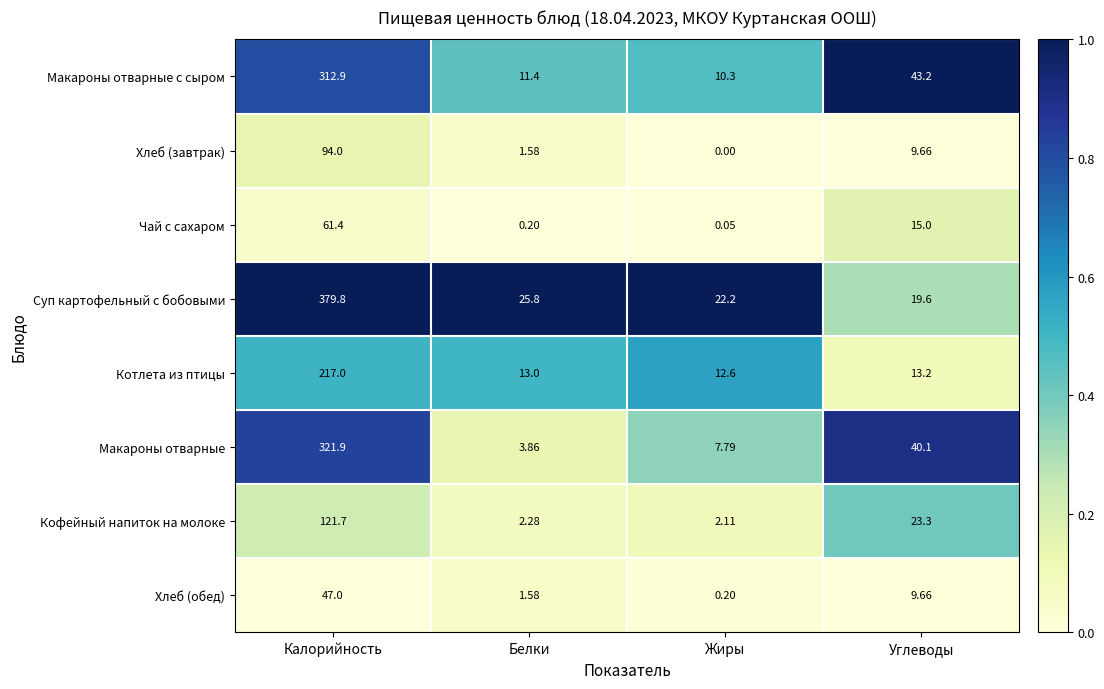

Rank the series by their maximum value, from lowest to highest.

Хлеб (обед), Чай с сахаром, Хлеб (завтрак), Кофейный напиток на молоке, Котлета из птицы, Макароны отварные с сыром, Макароны отварные, Суп картофельный с бобовыми